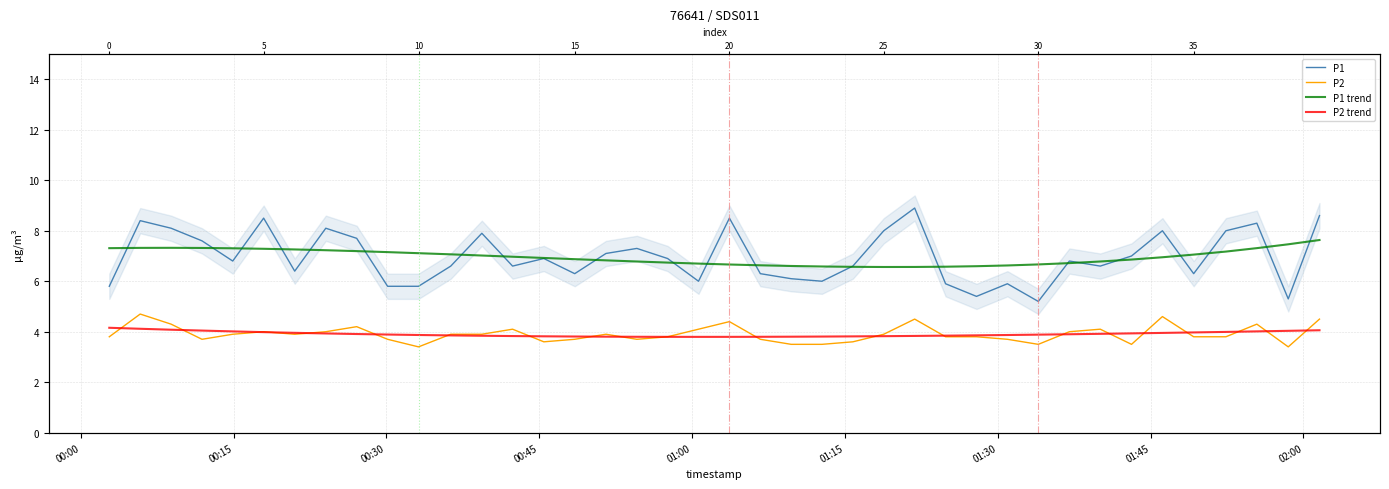

Which series has the largest total across all categories?

P1